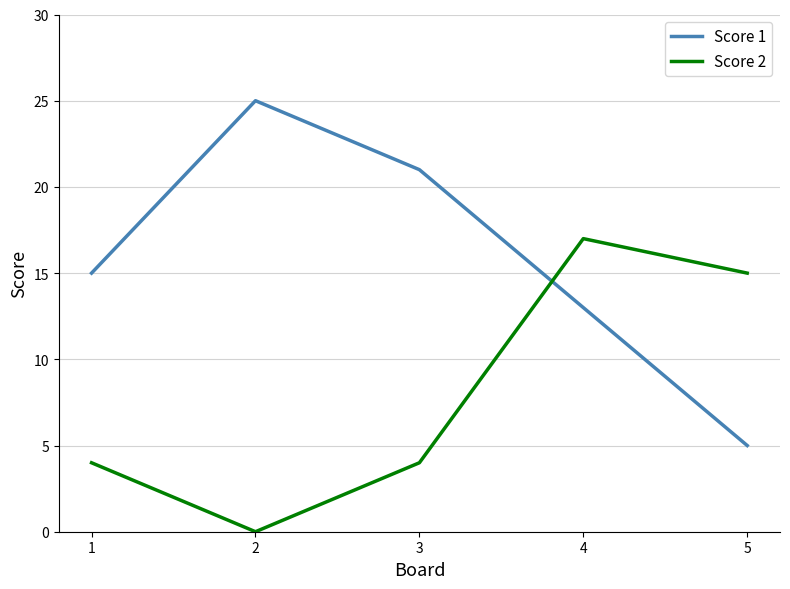

Rank the series by their average value, from highest to lowest.

Score 1, Score 2